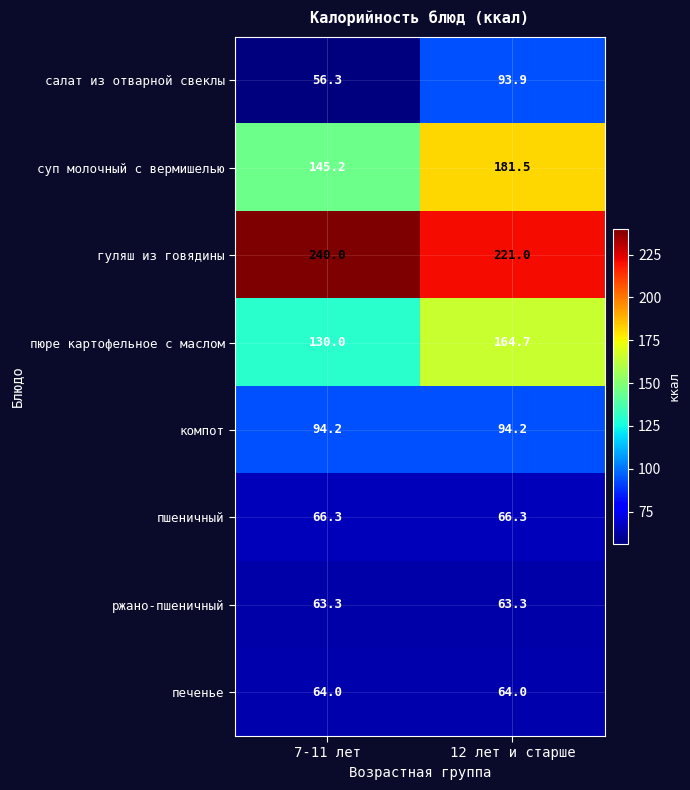

What is the approximate value of компот at 12 лет и старше?

94.2